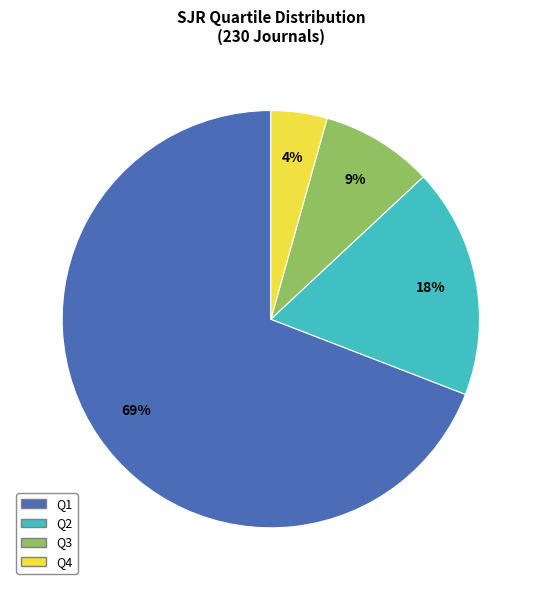

Which category has the biggest portion of the pie?

Q1